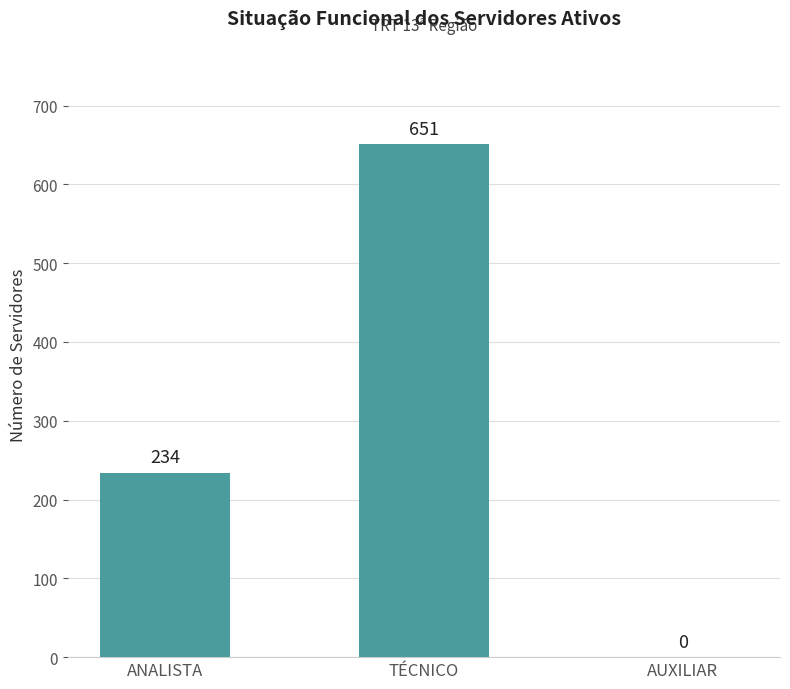

Approximately how many times larger is the value at TÉCNICO compared to ANALISTA?

2.8